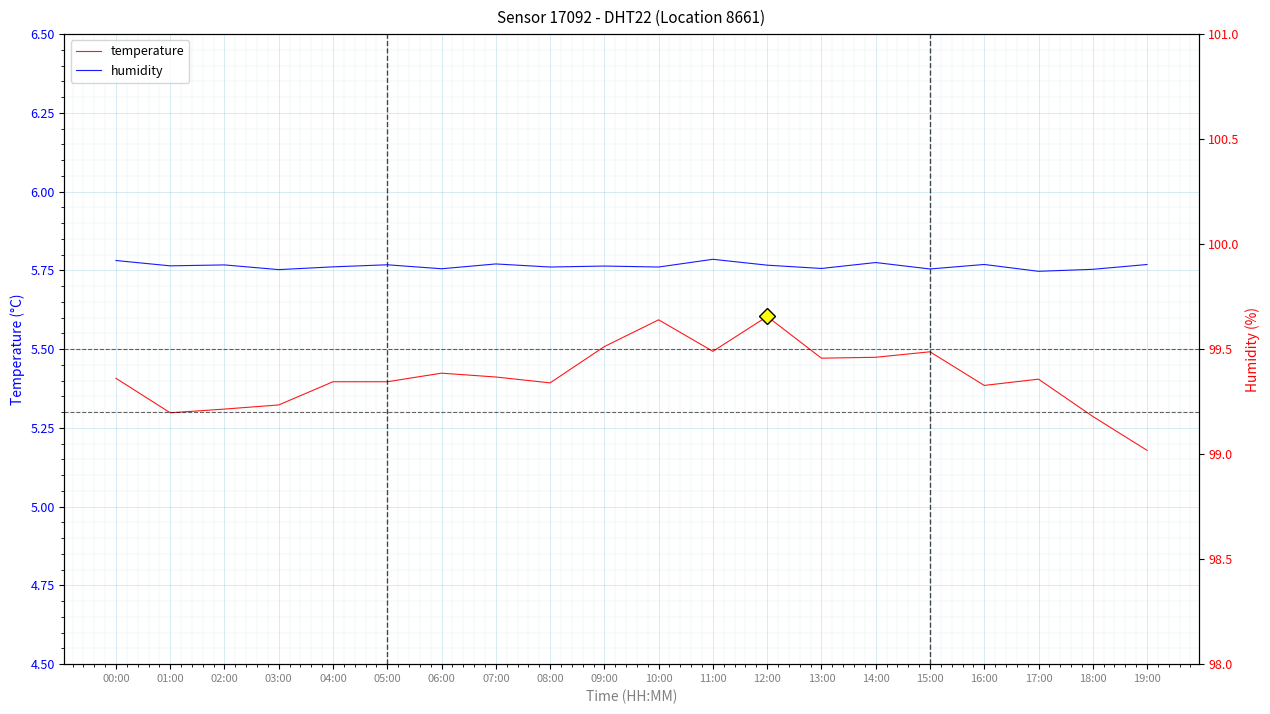

At 05:00, list the series in order from smallest to largest.

temperature, humidity